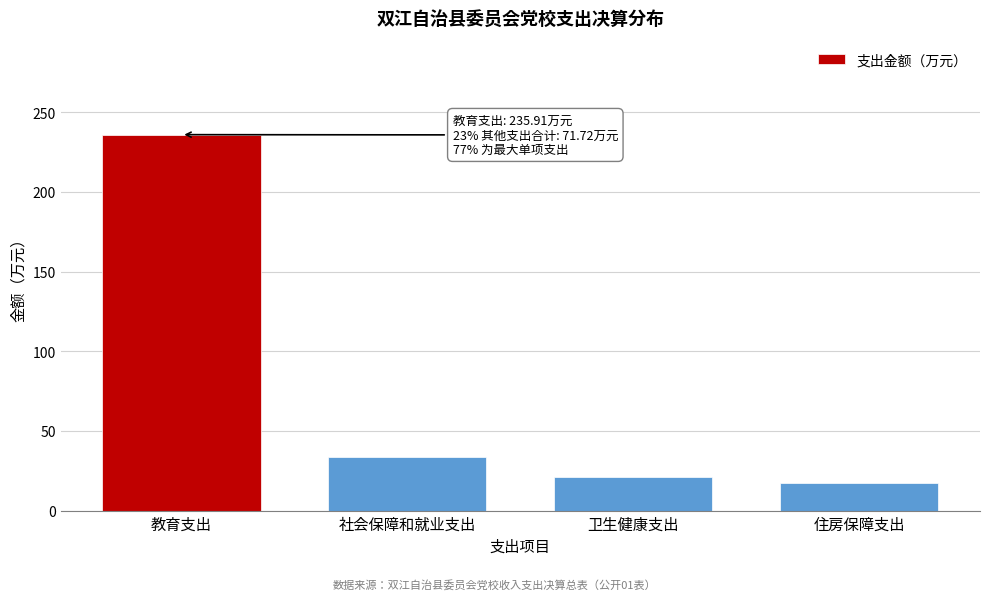

Reading right to left, extract all data points from this chart.

住房保障支出=17.1	卫生健康支出=20.9	社会保障和就业支出=33.8	教育支出=235.9